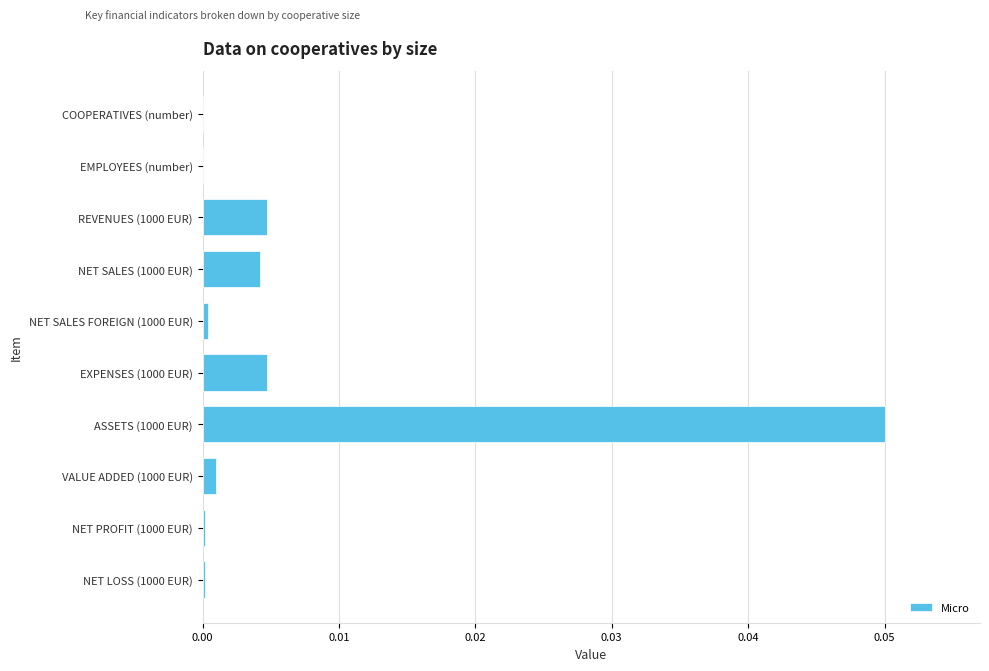

Is it true that the value at REVENUES (1000 EUR) is 0.0?

True